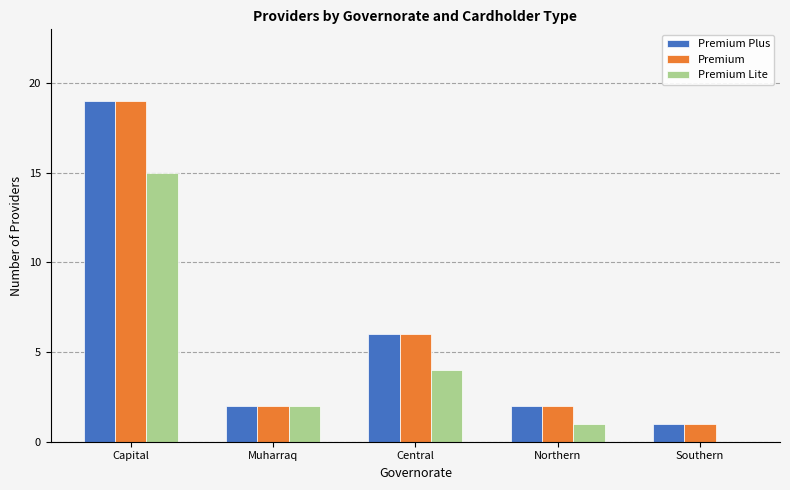

Reading left to right, list all the values displayed in this chart.

Premium Plus: Capital=19	Muharraq=2	Central=6	Northern=2	Southern=1
Premium: Capital=19	Muharraq=2	Central=6	Northern=2	Southern=1
Premium Lite: Capital=15	Muharraq=2	Central=4	Northern=1	Southern=0